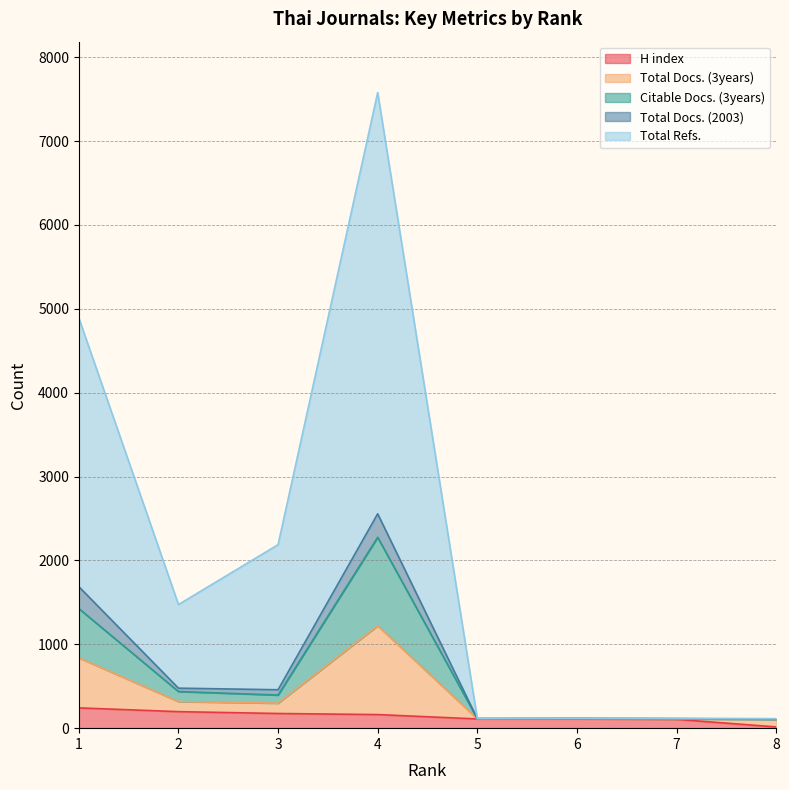

Does the chart have visible grid lines?

Yes